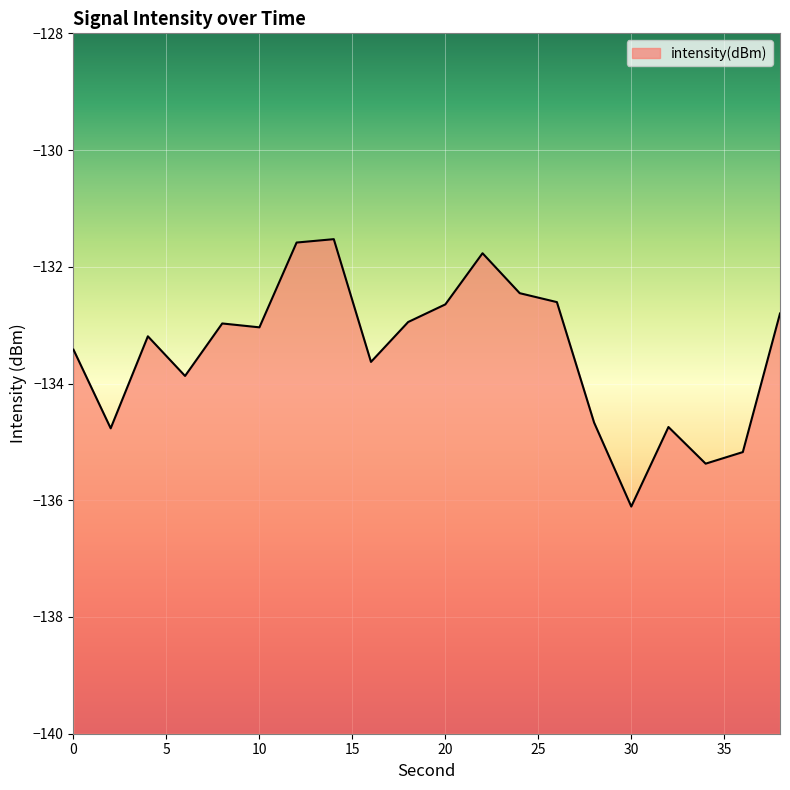

Reading left to right, what are all the values shown in this chart?

-133.4	-134.8	-133.2	-133.9	-133.0	-133.0	-131.6	-131.5	-133.6	-132.9	-132.6	-131.8	-132.5	-132.6	-134.7	-136.1	-134.7	-135.4	-135.2	-132.8